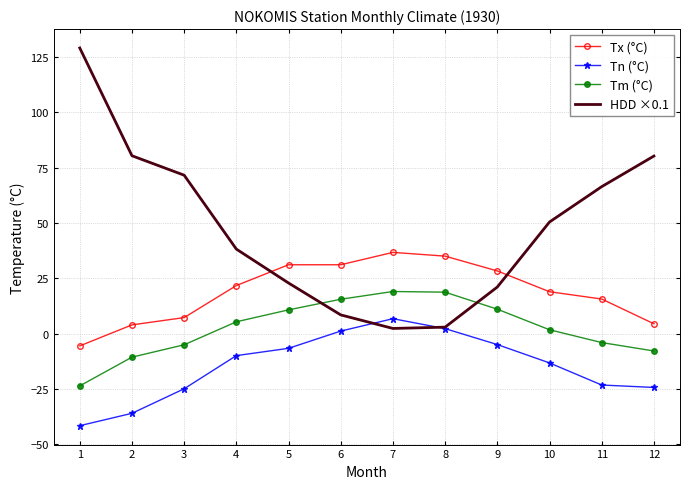

The value of HDD ×0.1 at 2 is 133.9. True or false?

False